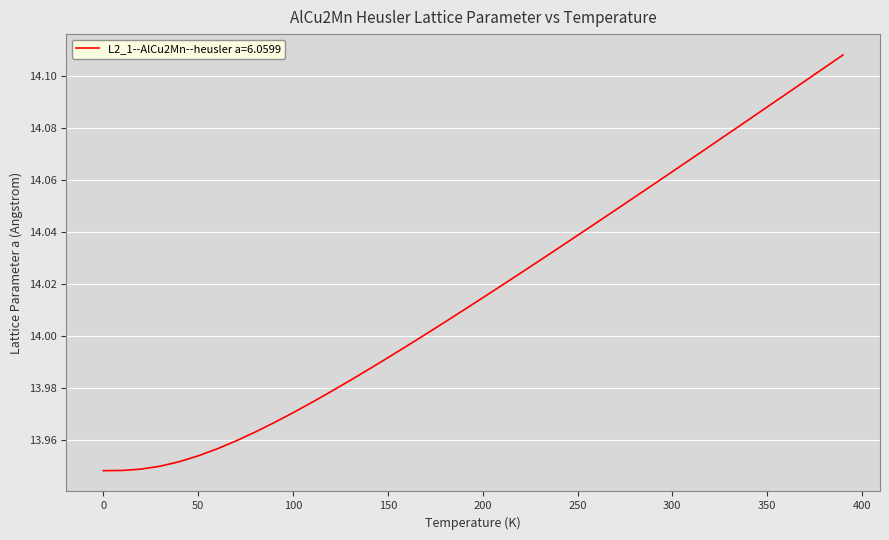

What is the ratio of the value at 0 to the value at 100?

1.0